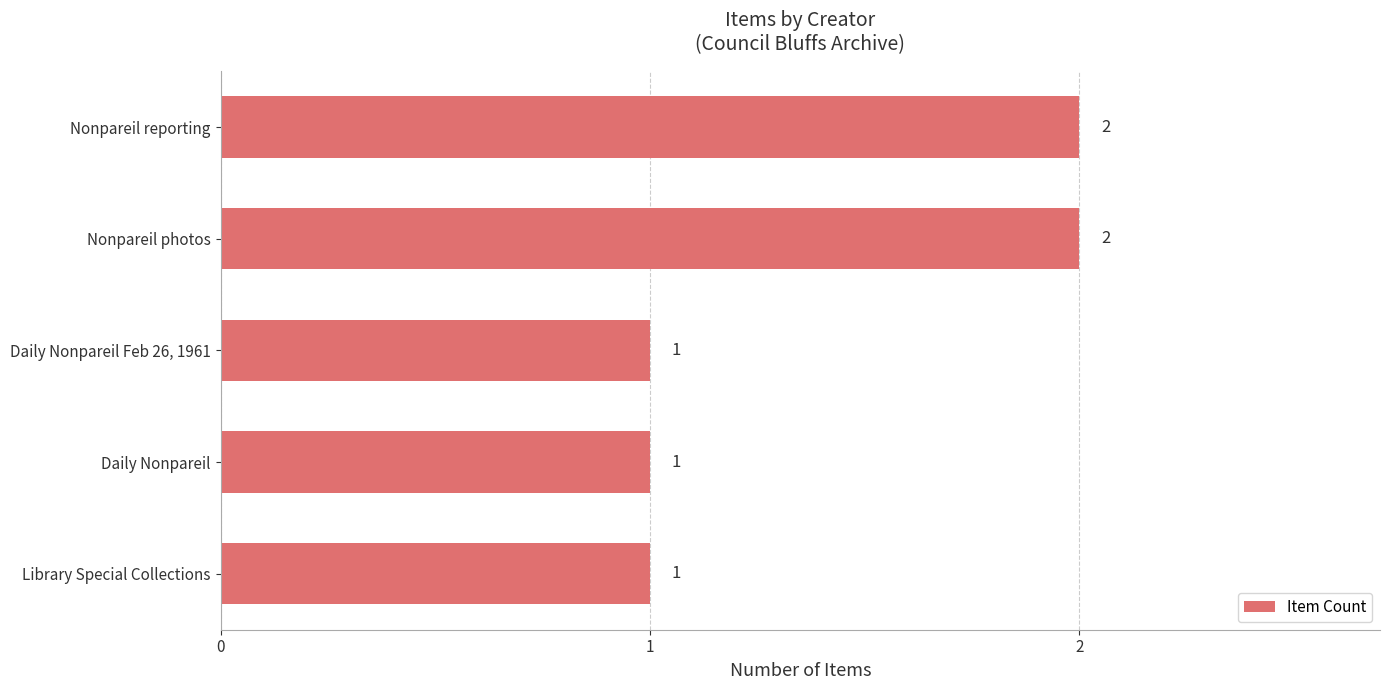

What is the change in value from Daily Nonpareil to Nonpareil photos?

+1